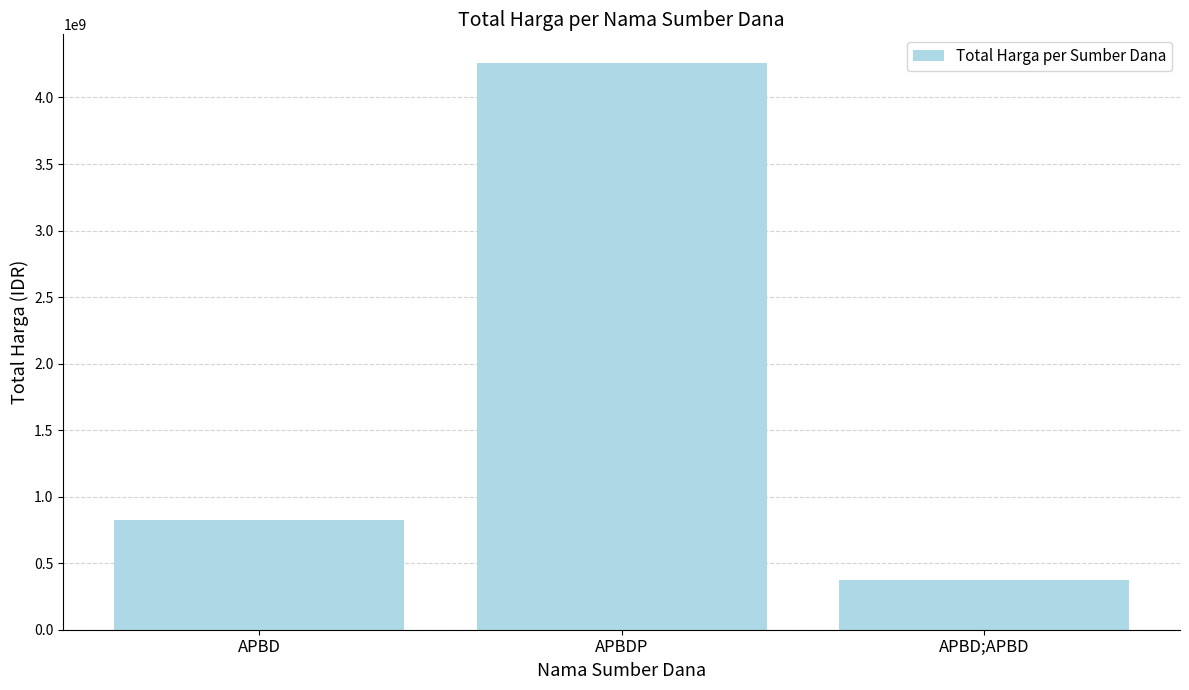

How many bars are there in total?

3